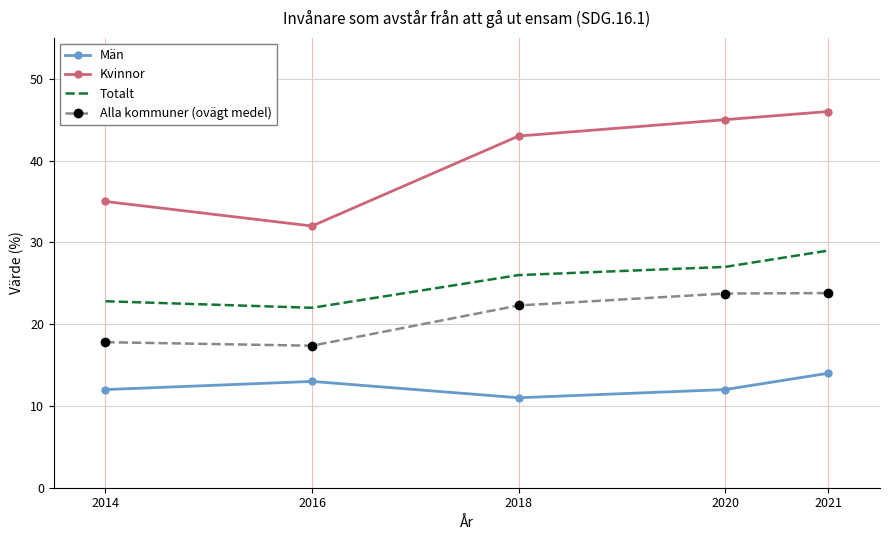

What are all the series names shown in the legend?

Män, Kvinnor, Totalt, Alla kommuner (ovägt medel)